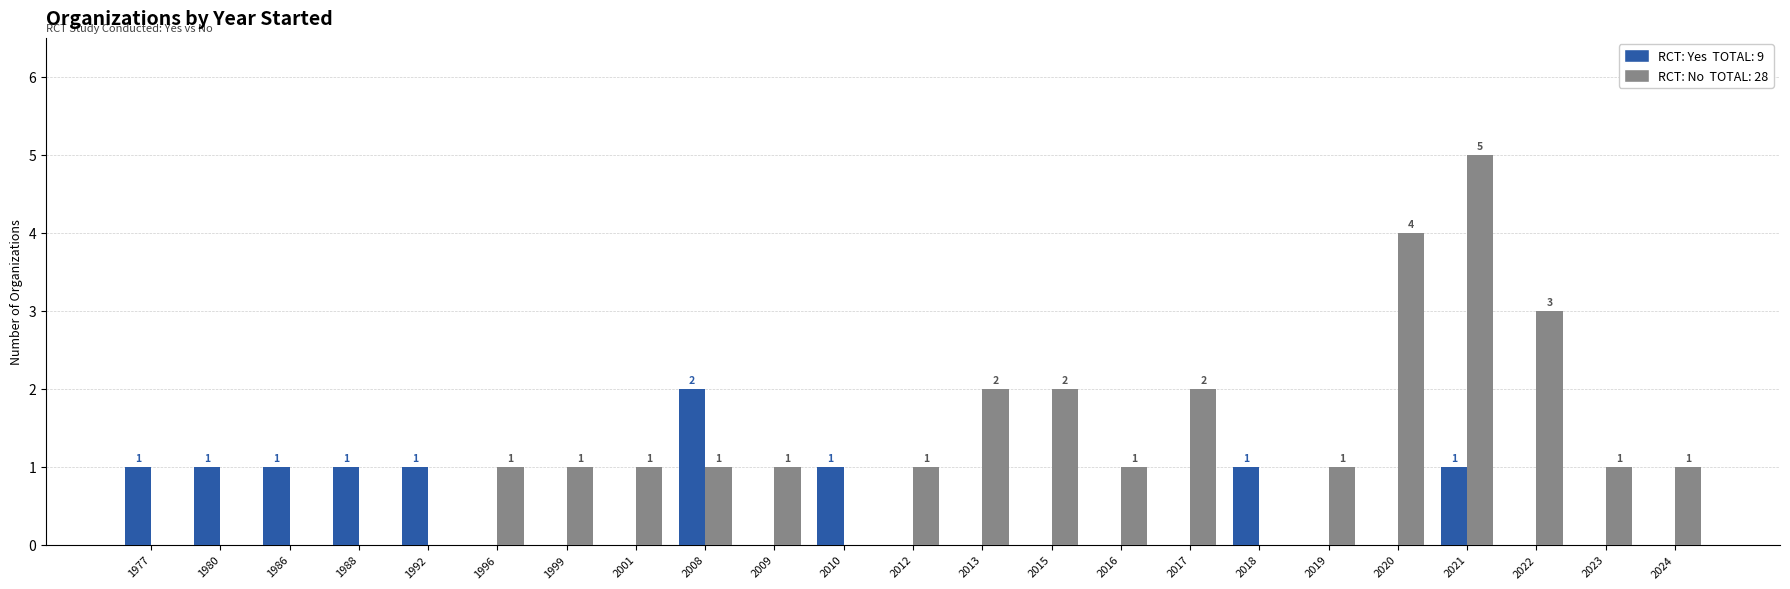

Which category has the highest value across all series?

2021